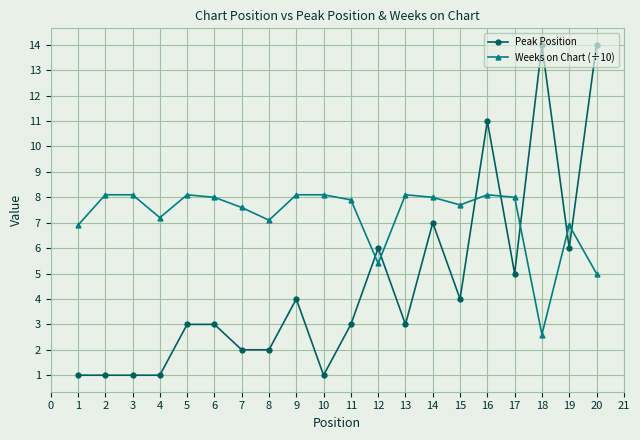

Which series ends up on top after the final intersection of Peak Position and Weeks on Chart (÷10)?

Peak Position